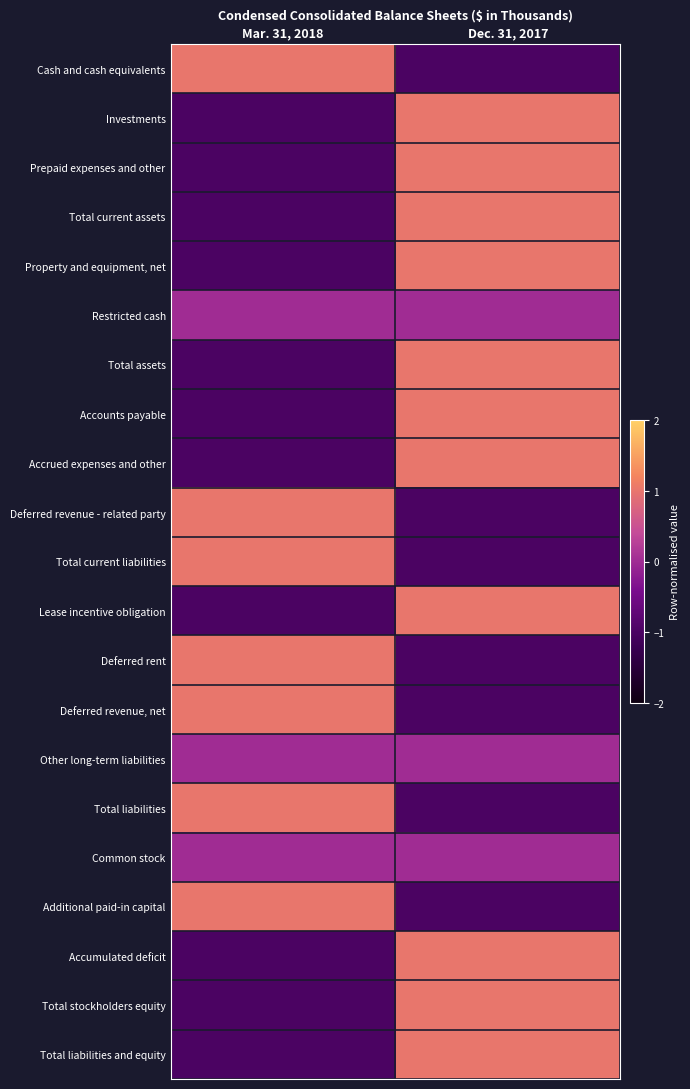

Which series has the largest range (max minus min)?

Cash and cash equivalents